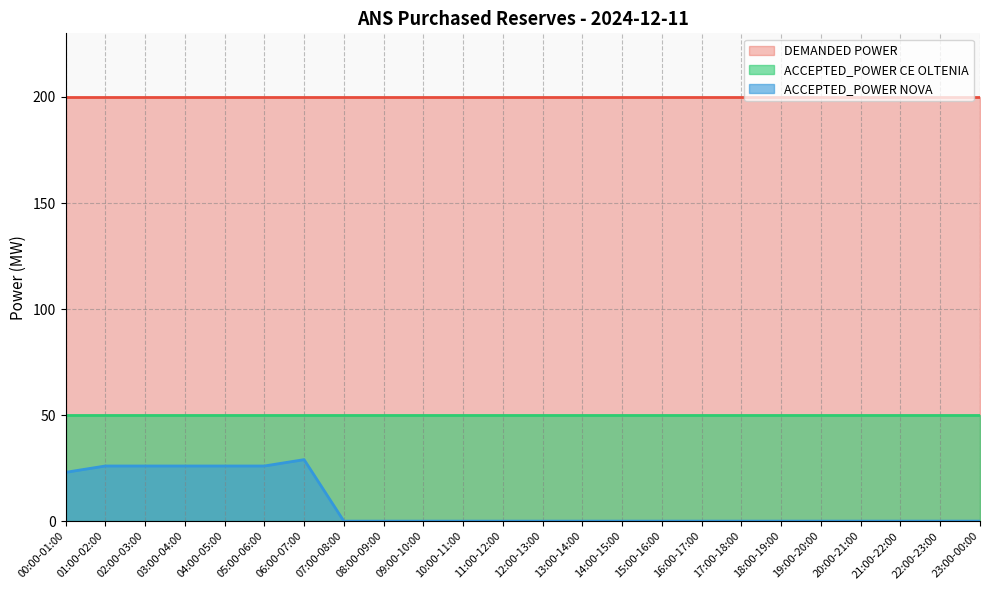

Reading right to left, what are all the values shown in this chart?

DEMANDED POWER: 200	200	200	200	200	200	200	200	200	200	200	200	200	200	200	200	200	200	200	200	200	200	200	200
ACCEPTED_POWER CE OLTENIA: 50	50	50	50	50	50	50	50	50	50	50	50	50	50	50	50	50	50	50	50	50	50	50	50
ACCEPTED_POWER NOVA: 0	0	0	0	0	0	0	0	0	0	0	0	0	0	0	0	0	29	26	26	26	26	26	23